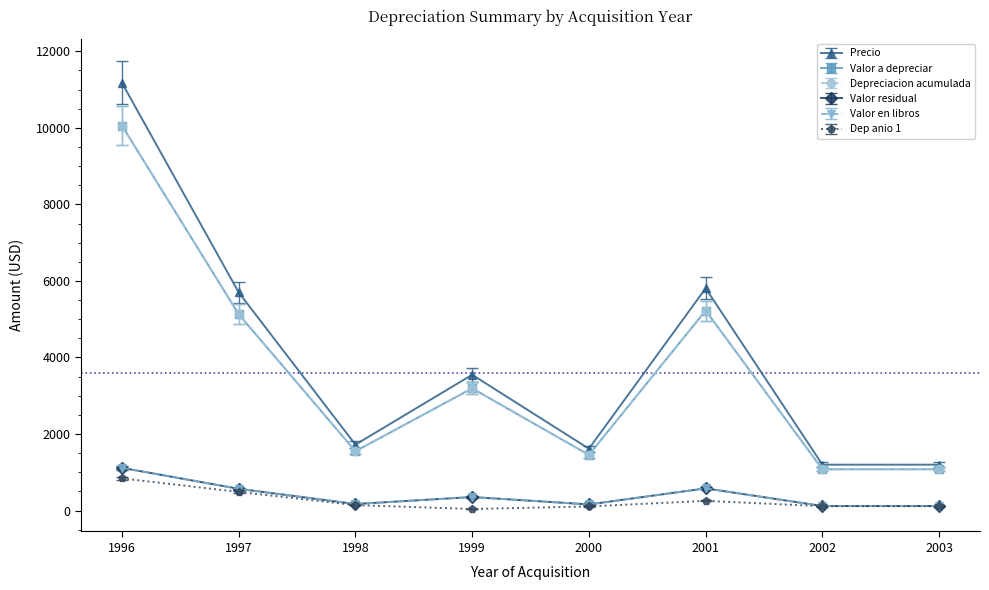

Where is the first local maximum for Dep anio 1?

2001